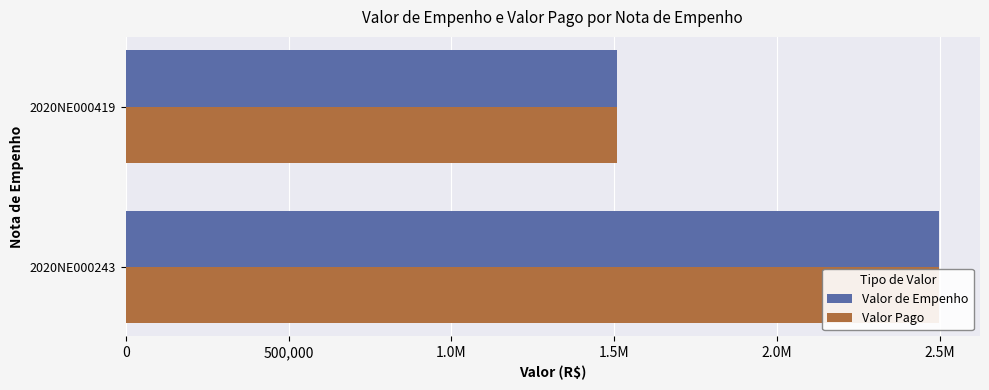

What is the difference between the maximum and minimum values in the Valor Pago series?

989455.8